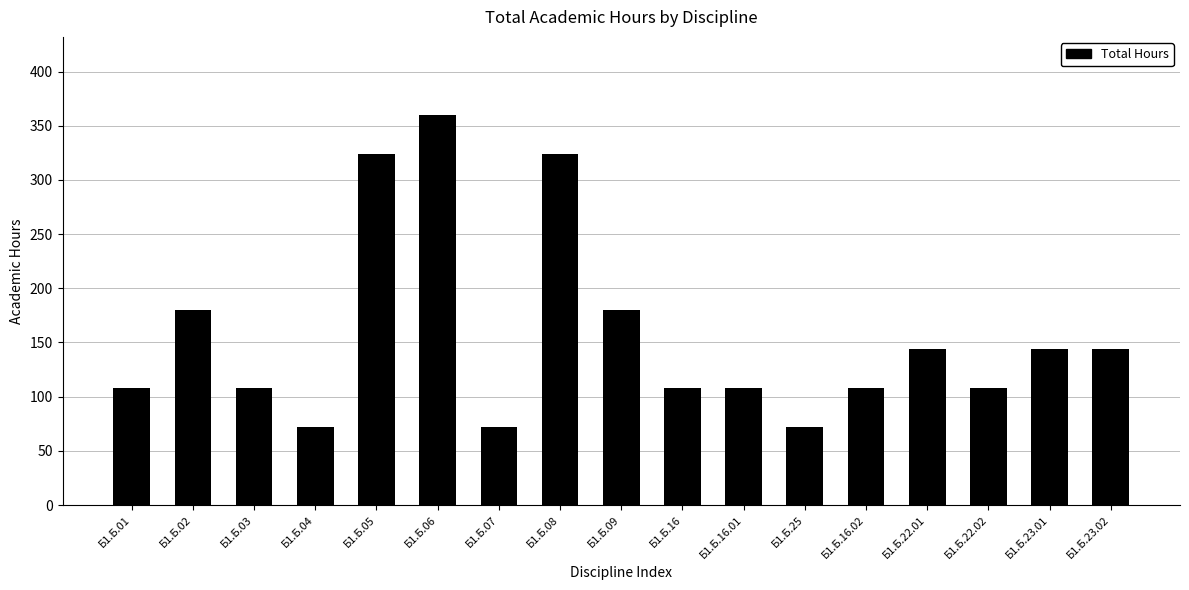

Reading left to right, extract all data points from this chart.

108	180	108	72	324	360	72	324	180	108	108	72	108	144	108	144	144